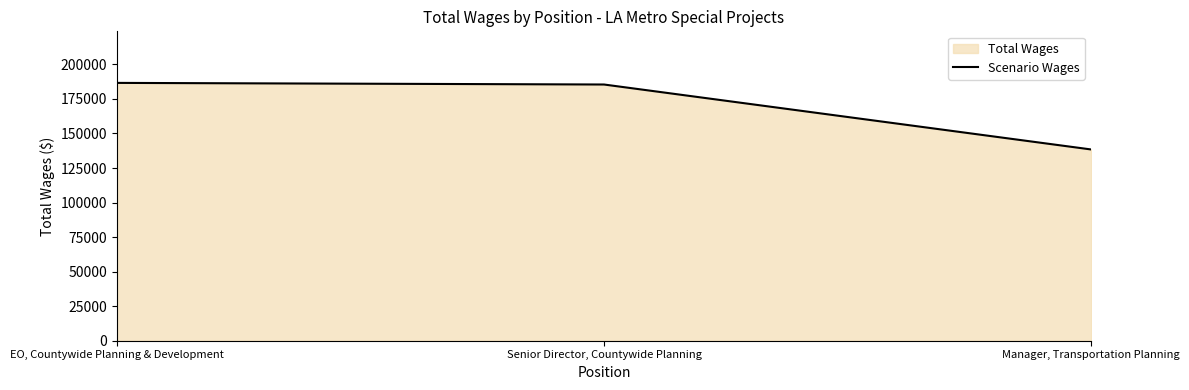

What is the difference between the values at EO, Countywide Planning & Development and Manager, Transportation Planning?

48190